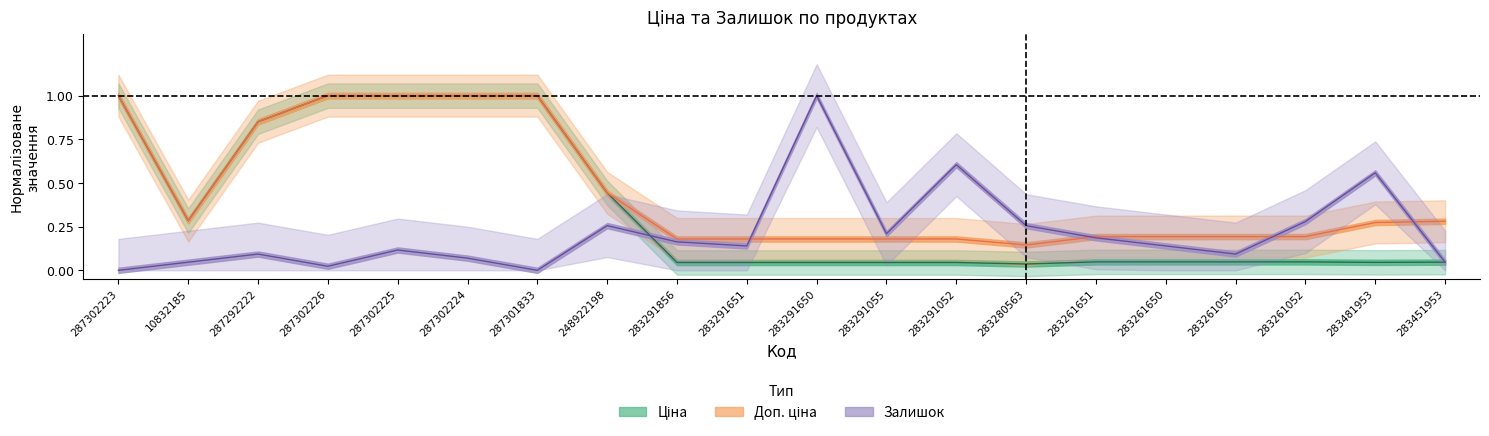

Which series ends up on top after the final intersection of Ціна and Залишок?

Ціна